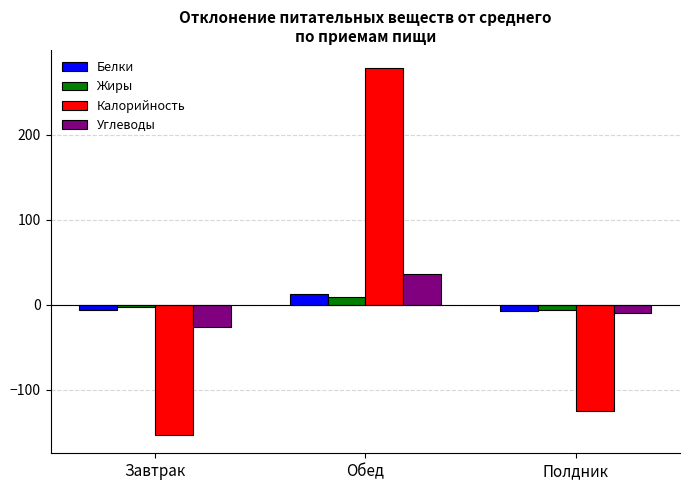

Which series changed the most between Завтрак and Обед?

Калорийность